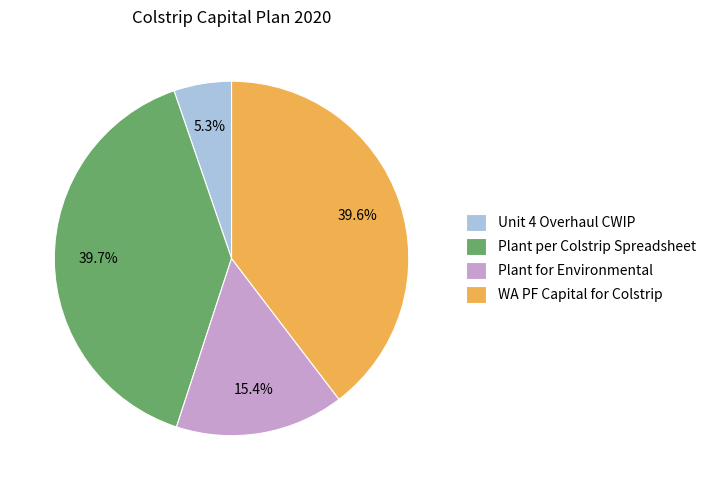

The Plant per Colstrip Spreadsheet slice represents 40% of the pie. True or false?

True